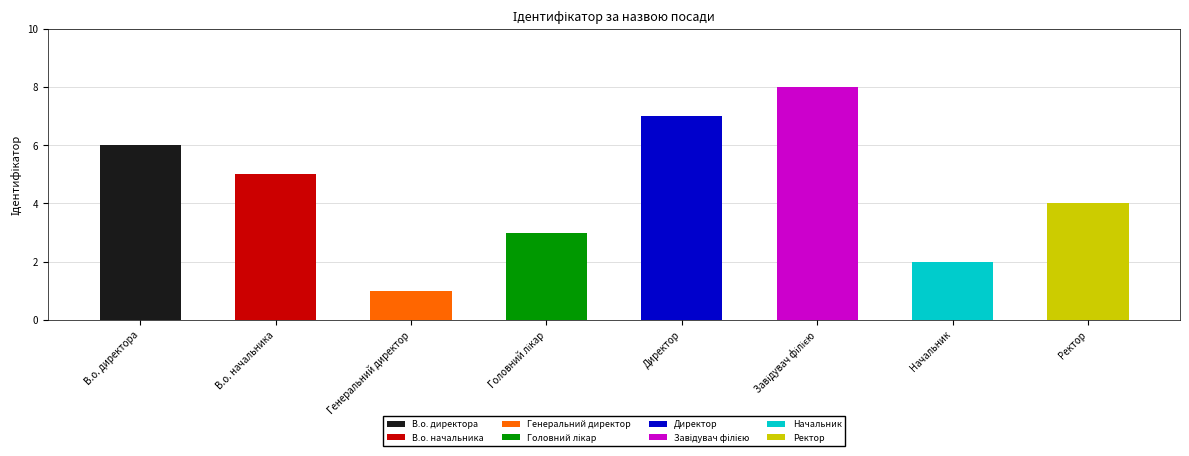

Reading right to left, transcribe all the data shown in this chart.

Ректор=4	Начальник=2	Завідувач філією=8	Директор=7	Головний лікар=3	Генеральний директор=1	В.о. начальника=5	В.о. директора=6